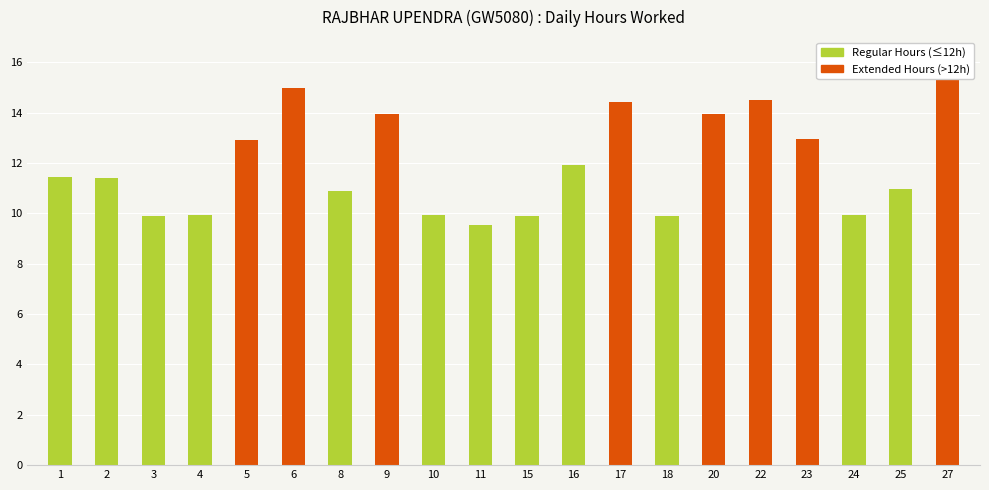

What value does the data have at 9?

13.9